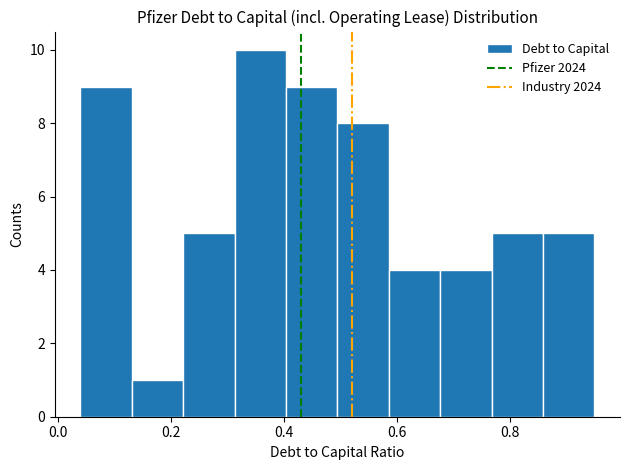

How tall is the bar that spans 0.14 to 0.22 on the x-axis? Neither the bar edges nor the heights are printed on the chart, so give them approximately, as read against the axes.

1